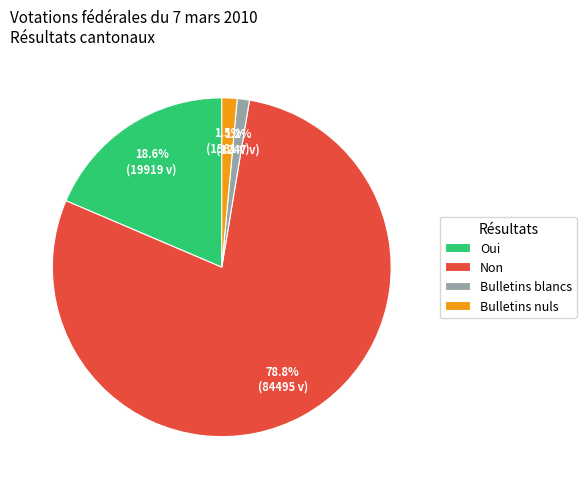

Count the number of slices in the pie.

4